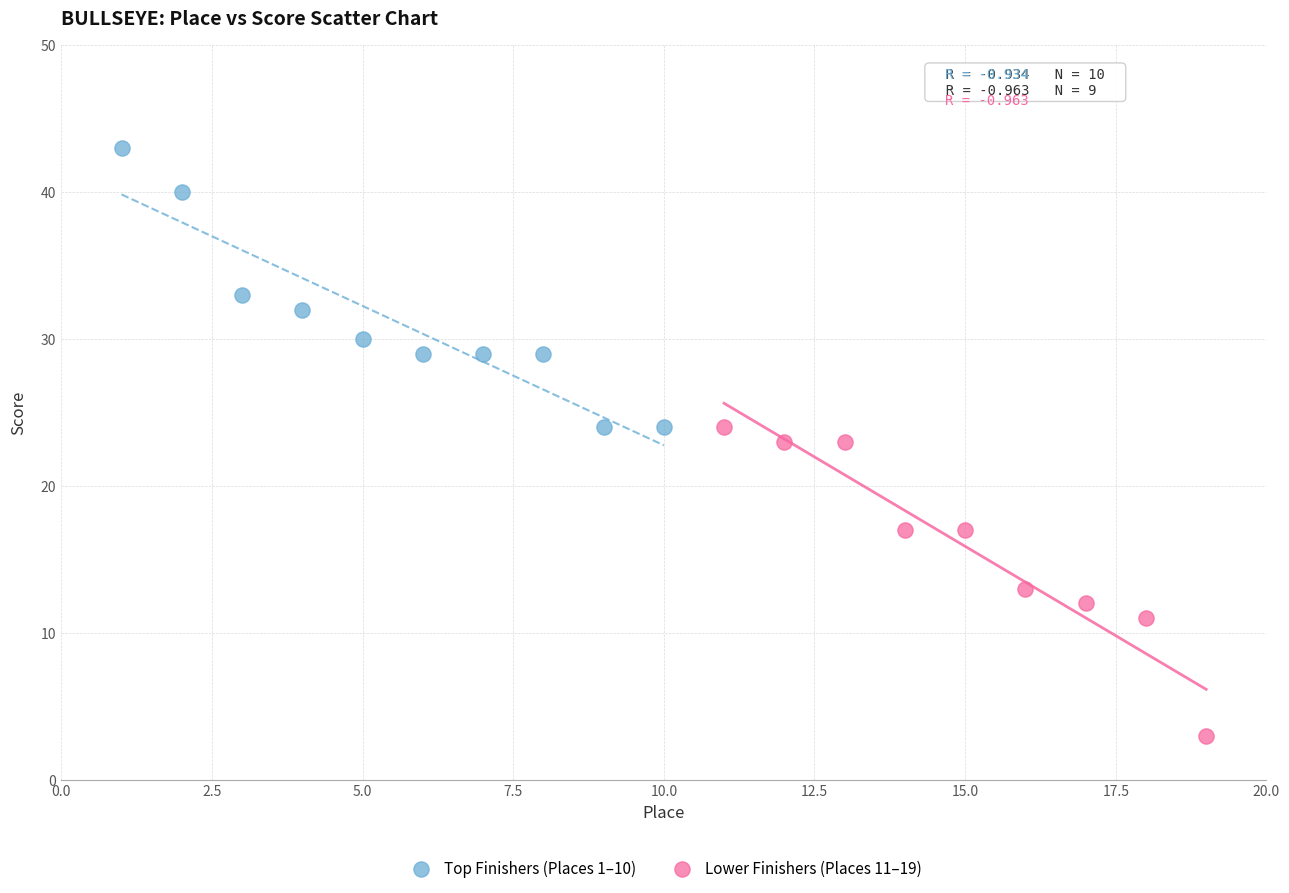

Which series reaches the minimum Y coordinate?

Lower Finishers (Places 11–19)